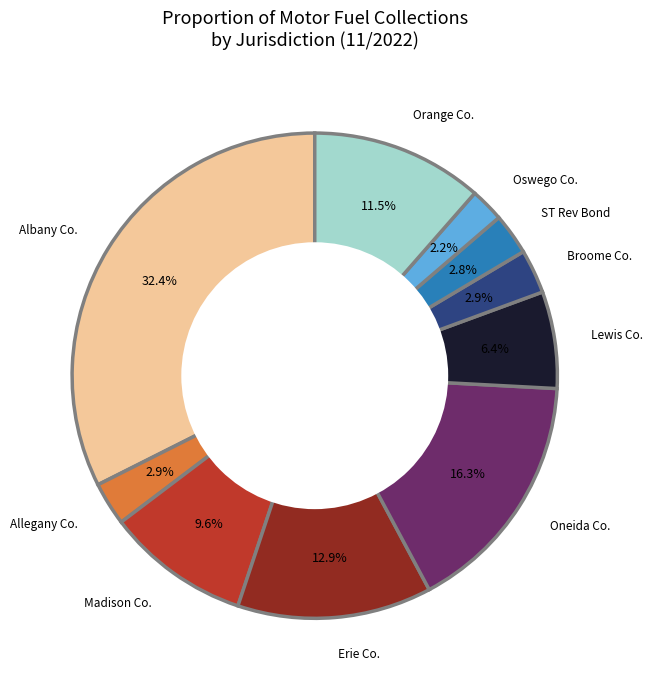

Is there a majority slice in this chart?

No